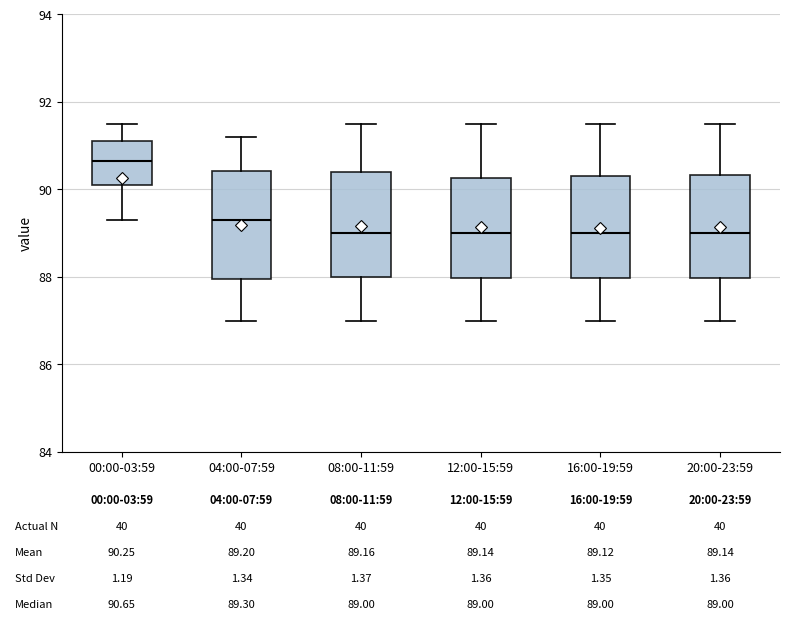

Which box has the highest median line?

00:00-03:59